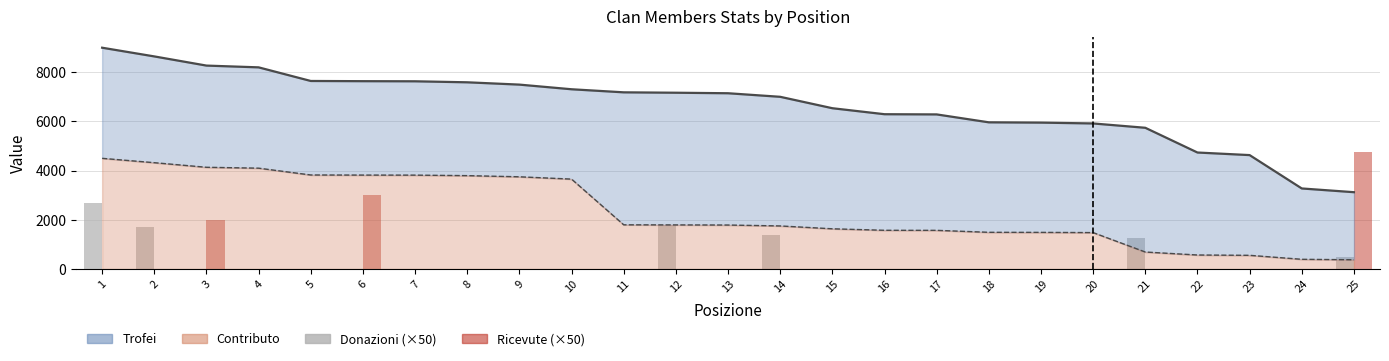

How many bars are there in total?

50